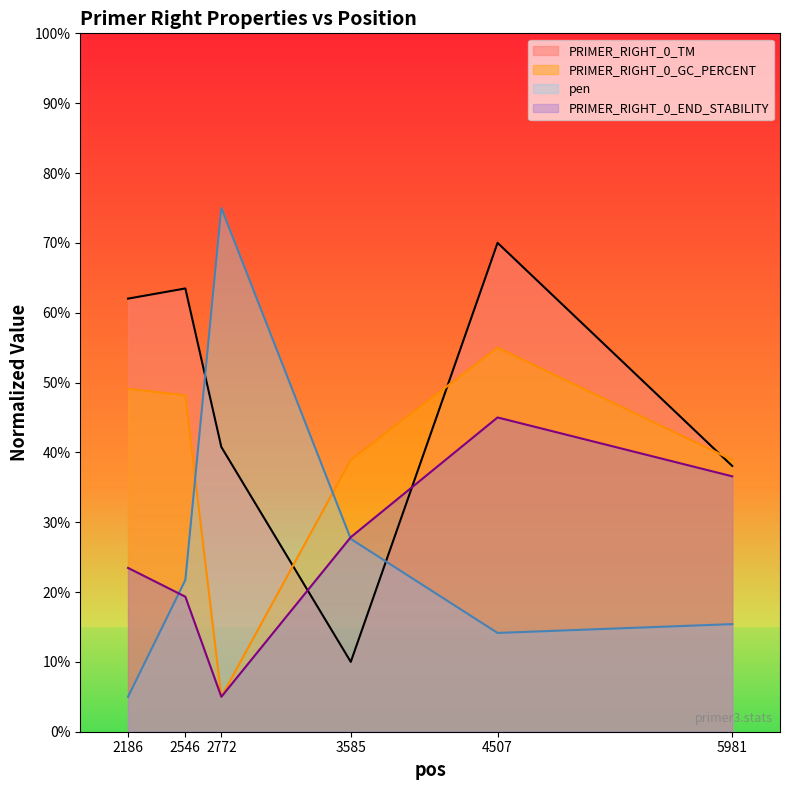

Rank the categories by PRIMER_RIGHT_0_GC_PERCENT value from lowest to highest.

2772, 3585, 5981, 2546, 2186, 4507